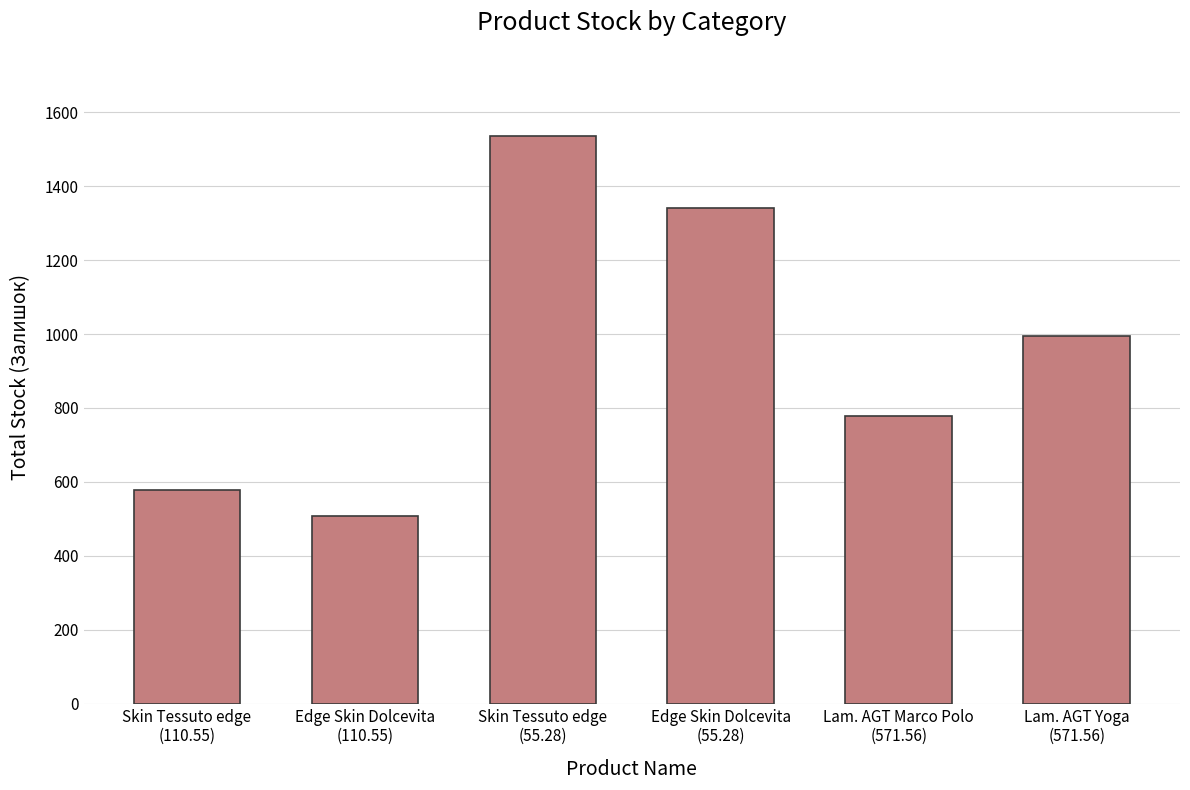

What is the approximate value at Skin Tessuto edge
(55.28), to the nearest 50?

1550